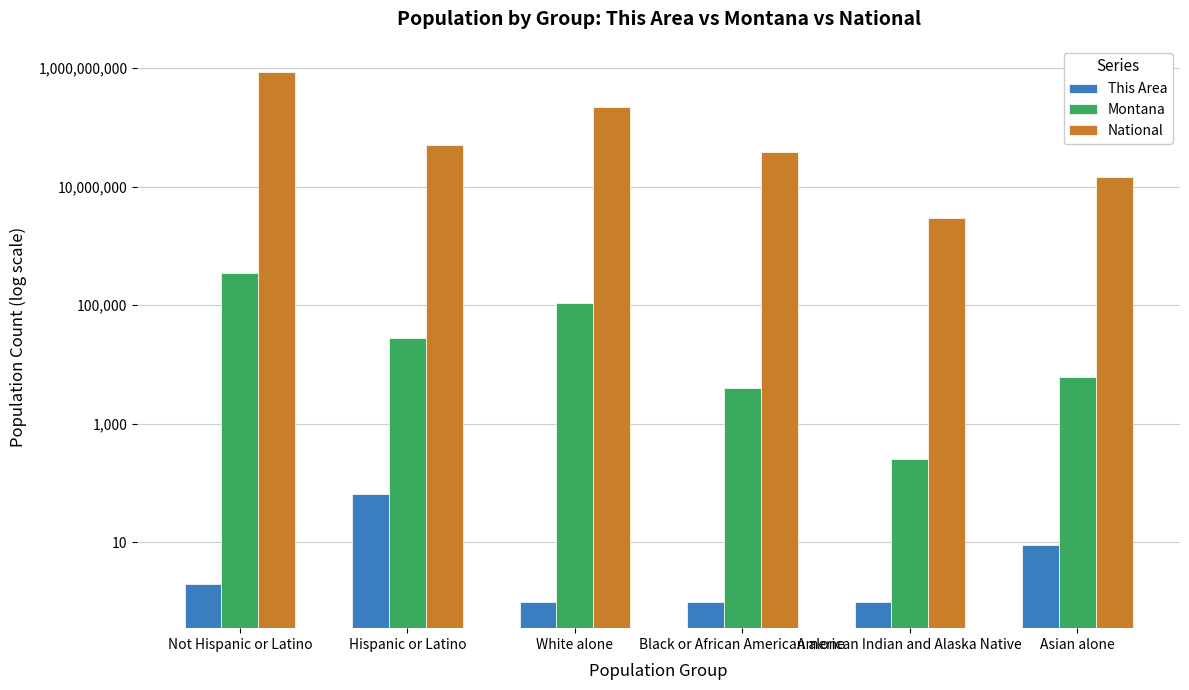

The value of National at Hispanic or Latino is 15329199. True or false?

False